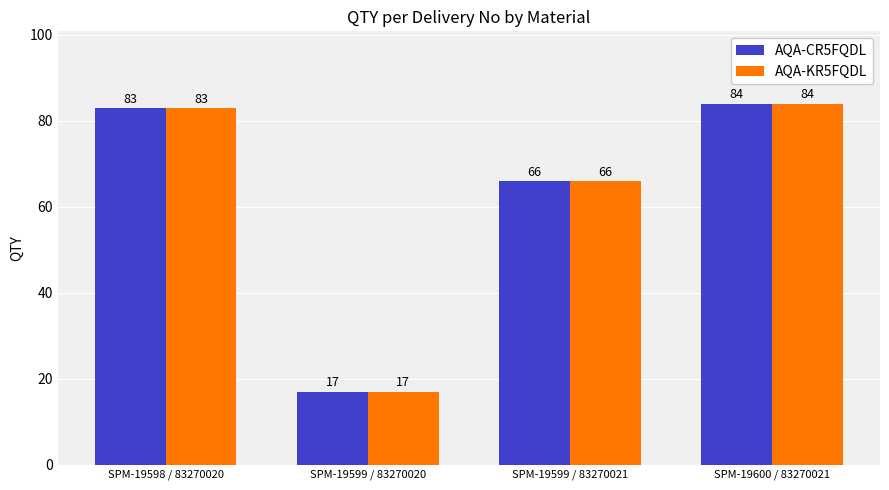

Is the value of AQA-KR5FQDL at SPM-19598 / 83270020 greater than the value of AQA-CR5FQDL at SPM-19599 / 83270021?

Yes